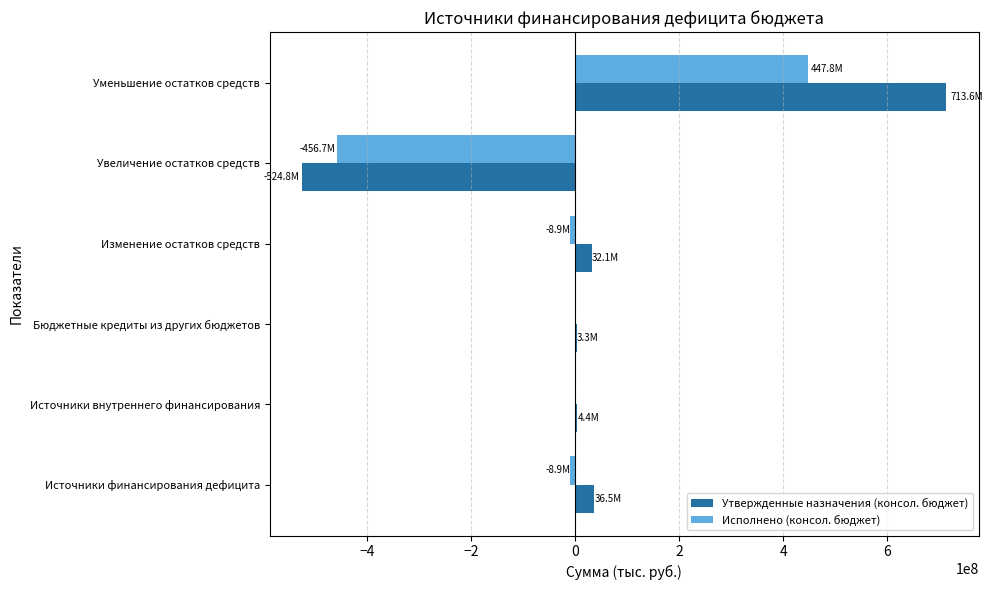

Which series has the largest total across all categories?

Утвержденные назначения (консол. бюджет)